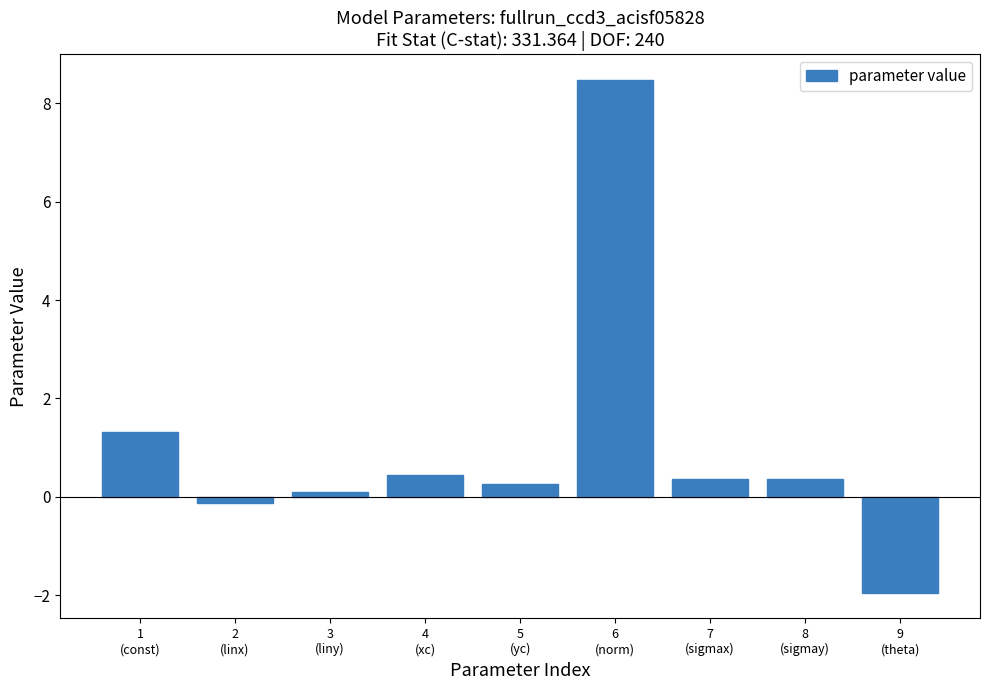

Reading right to left, extract all data points from this chart.

-2.0	0.4	0.4	8.5	0.3	0.4	0.1	-0.1	1.3